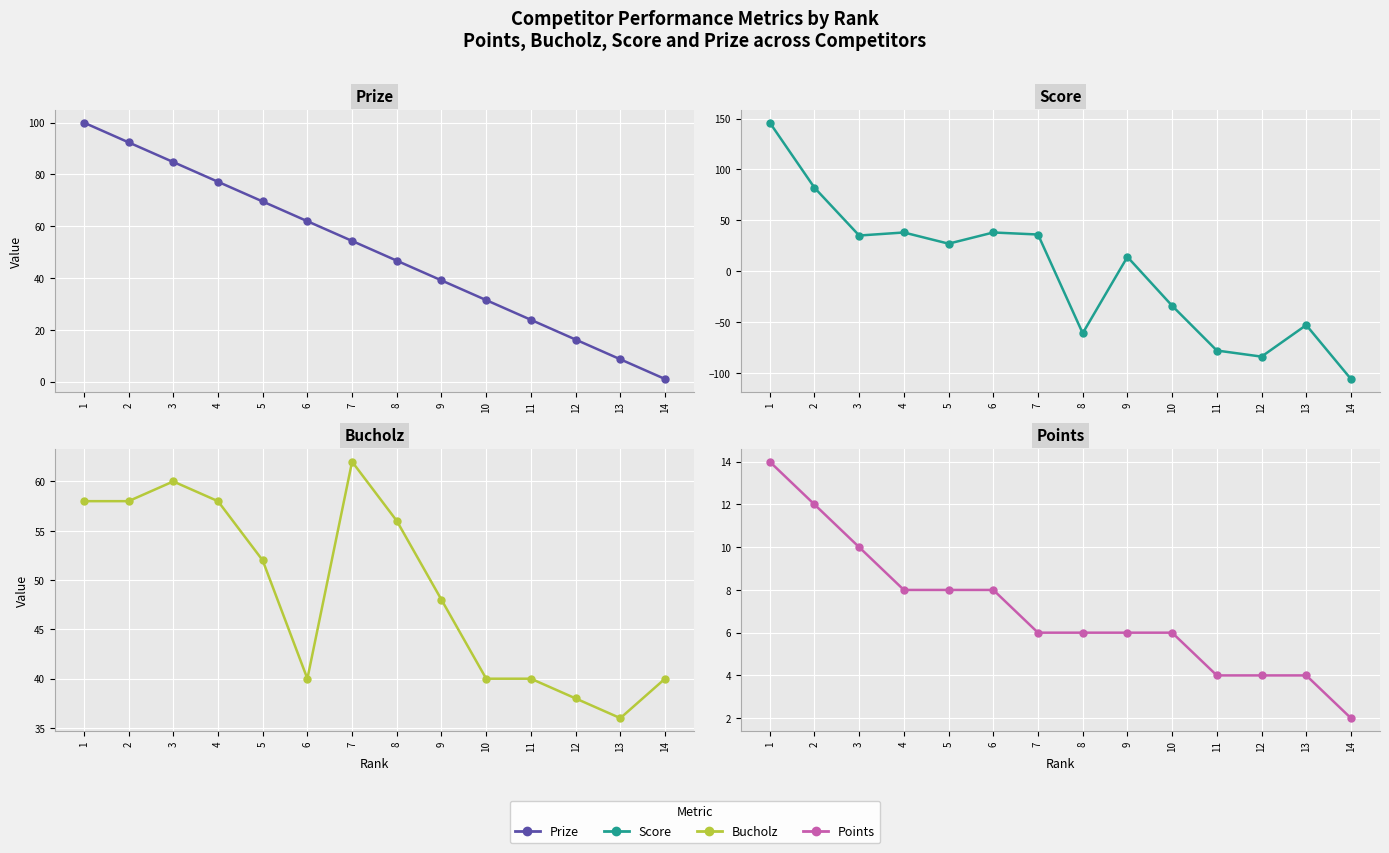

What is the maximum value shown in the chart?

146.0